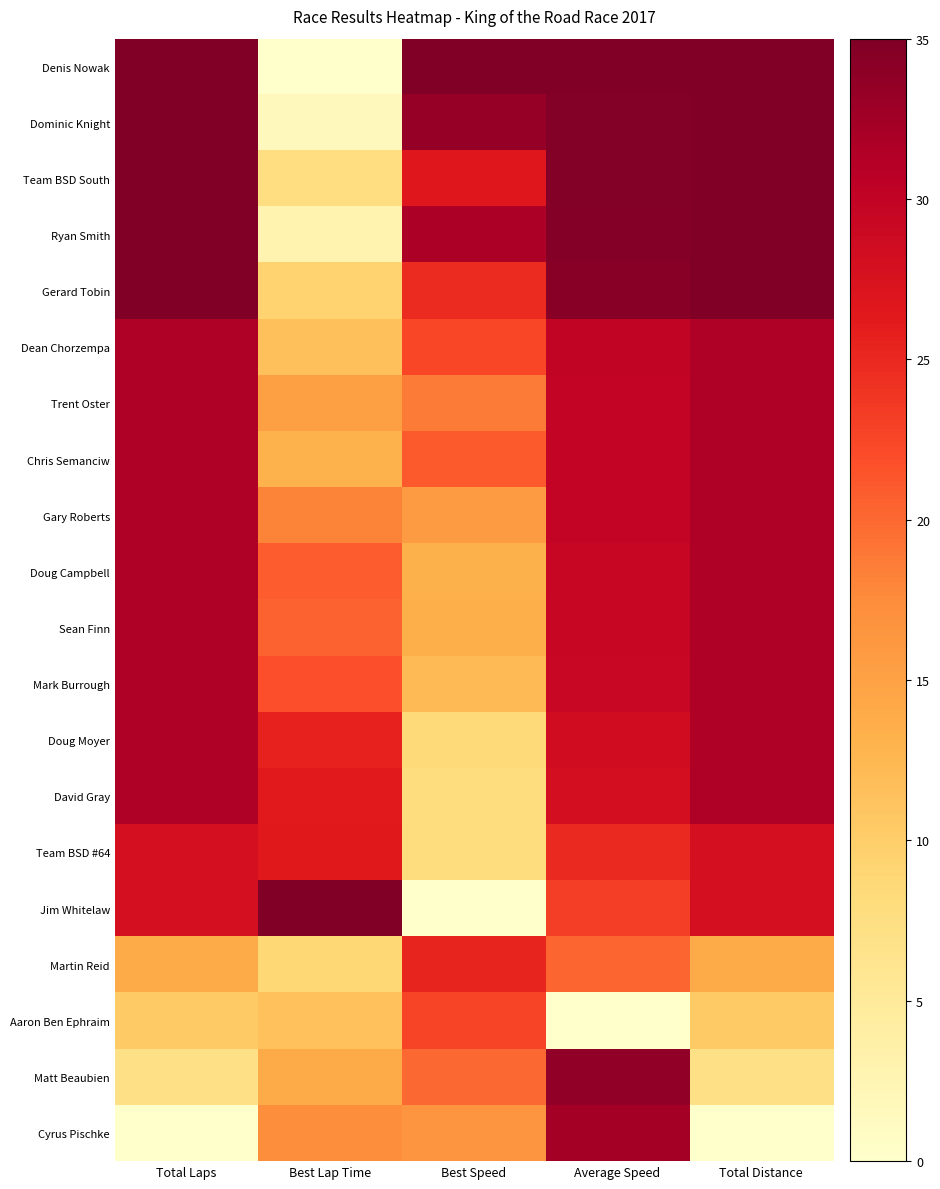

What is the total value across all series at Best Lap Time?

306.9